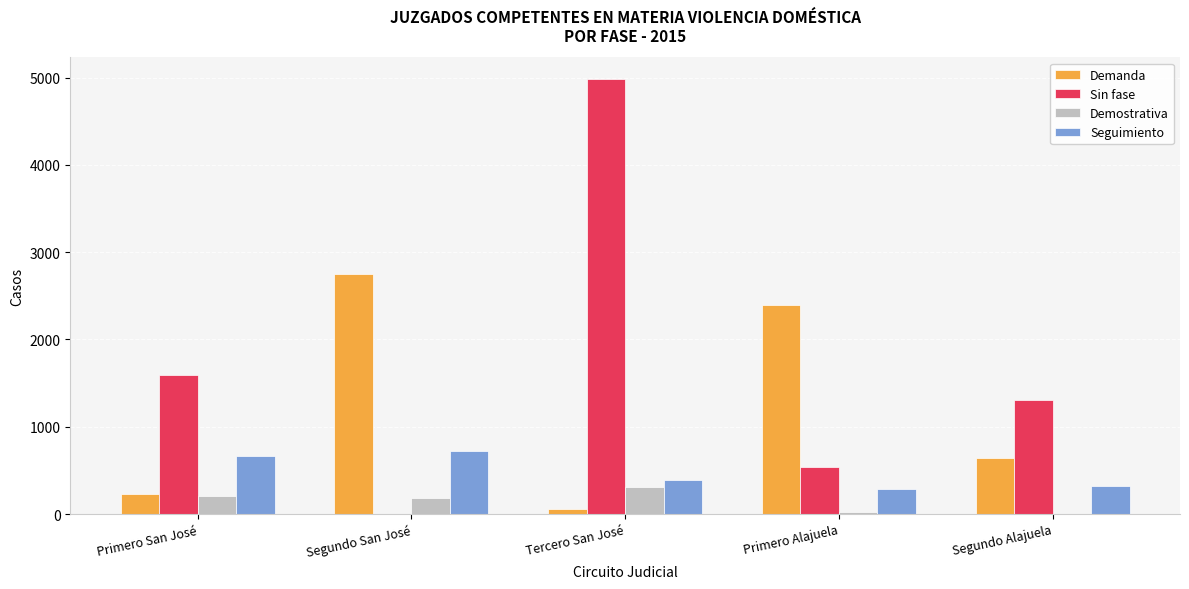

Reading left to right, extract all data points from this chart.

Demanda: 227	2754	55	2391	647
Sin fase: 1595	0	4981	539	1305
Demostrativa: 210	184	313	24	0
Seguimiento: 659	720	386	281	320